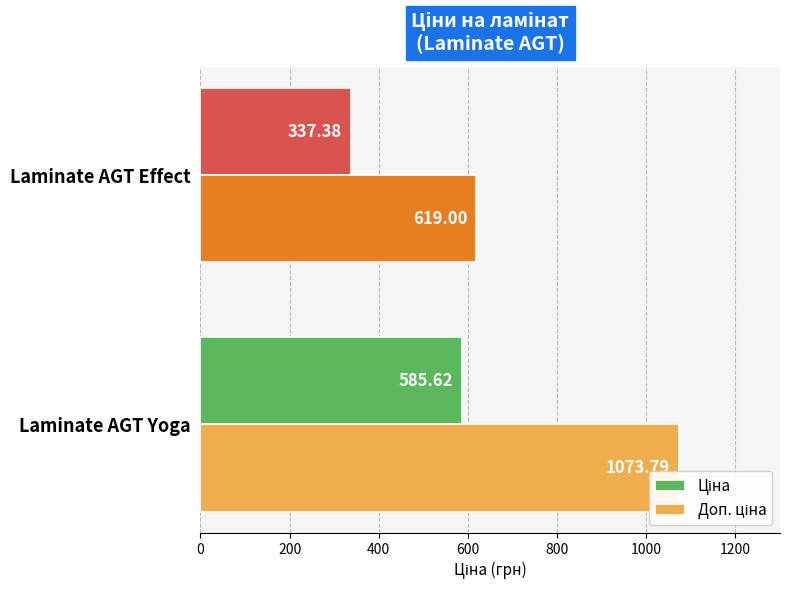

What is the difference between the highest and lowest values at Laminate AGT Effect?

281.6